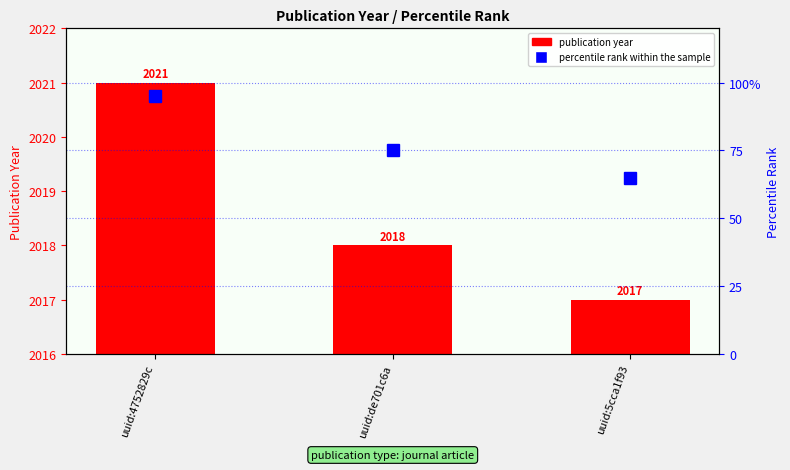

Which label corresponds to the largest value in the chart?

uuid:4752829c